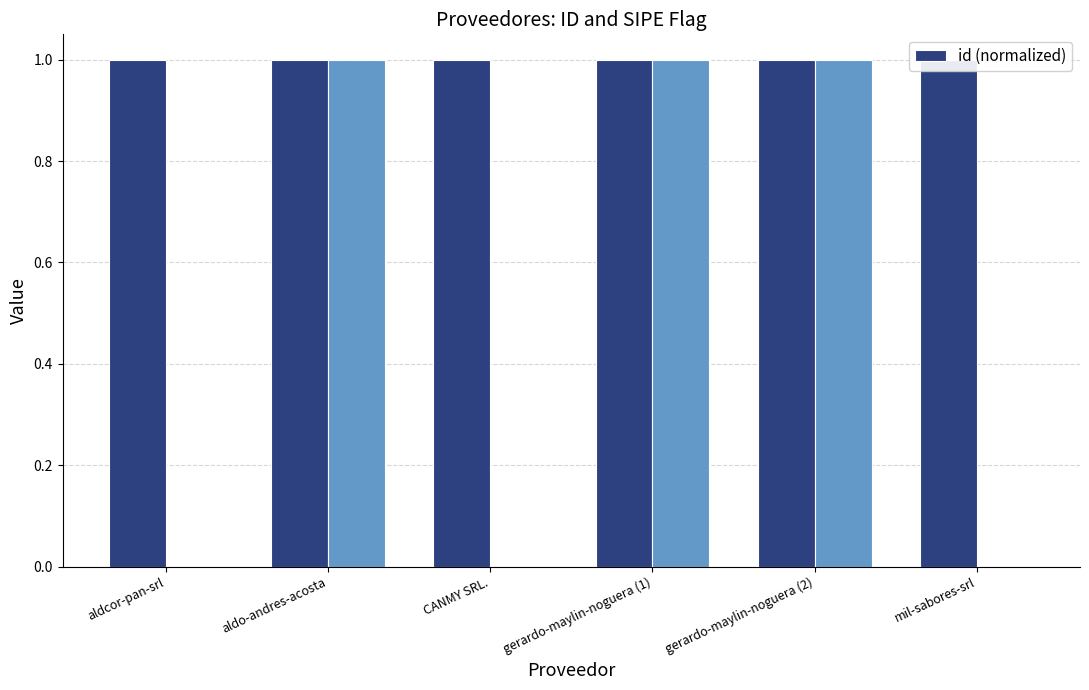

Which category has the highest value across all series?

aldcor-pan-srl